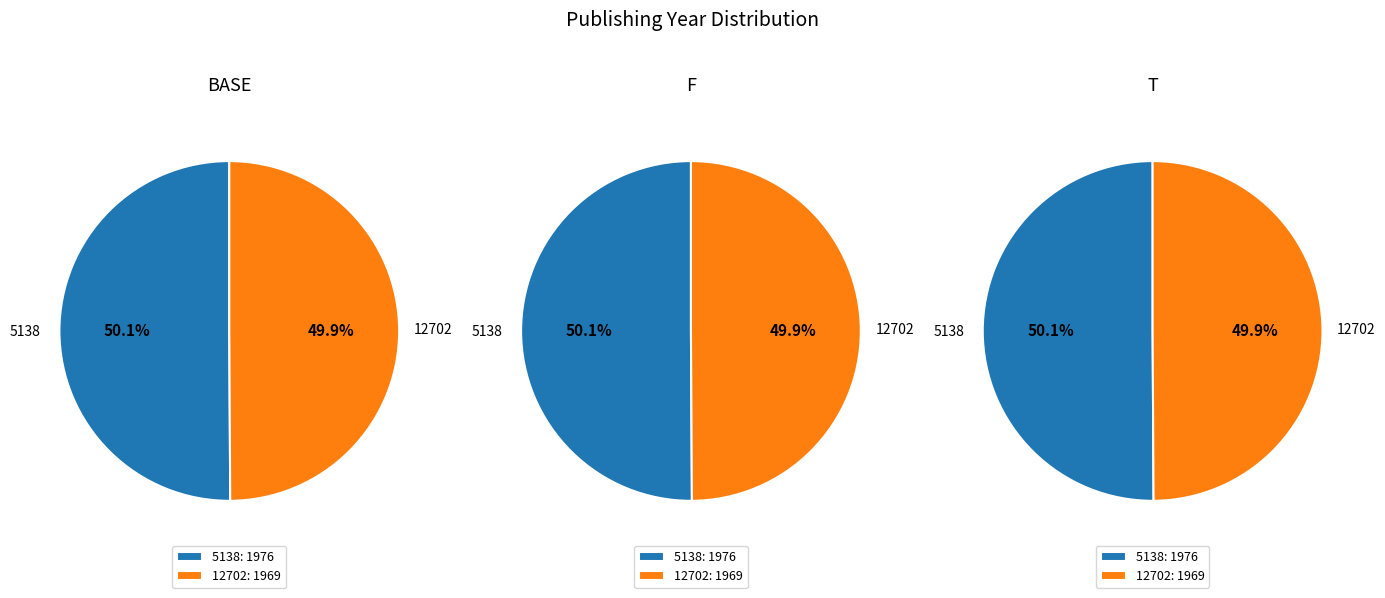

To the nearest percent, what is the combined percentage of 5138 and 12702?

100%